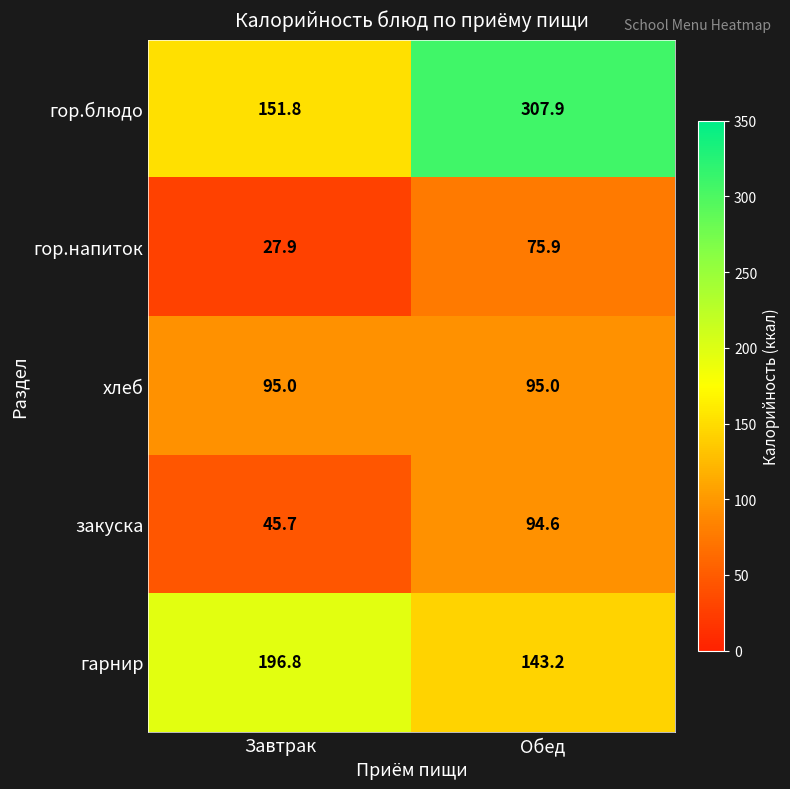

Rank the series by their maximum value, from highest to lowest.

гор.блюдо, гарнир, хлеб, закуска, гор.напиток